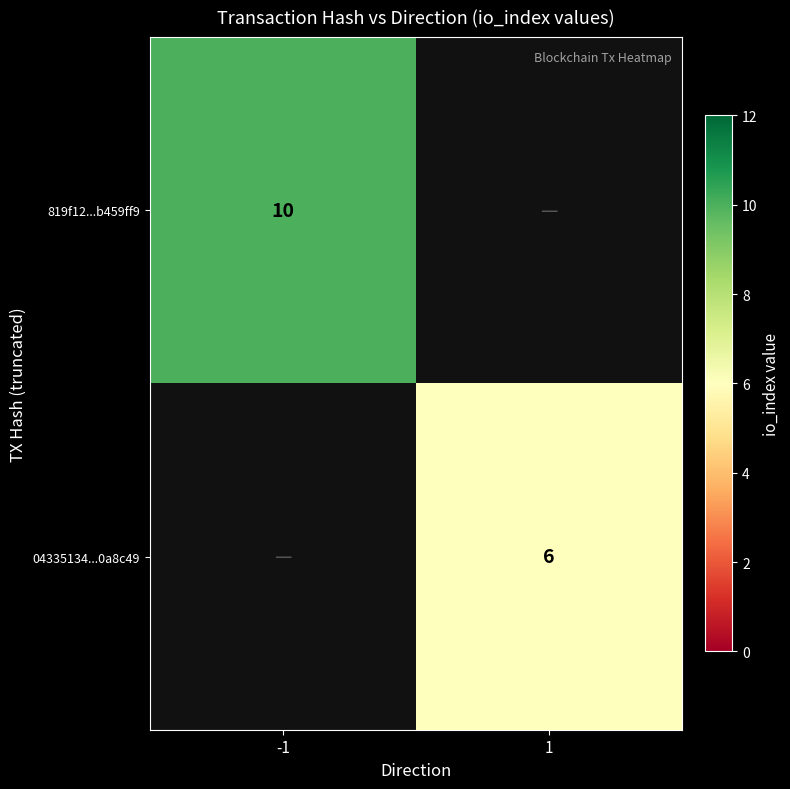

Is it true that 04335134...0a8c49 equals 9 at 1?

False